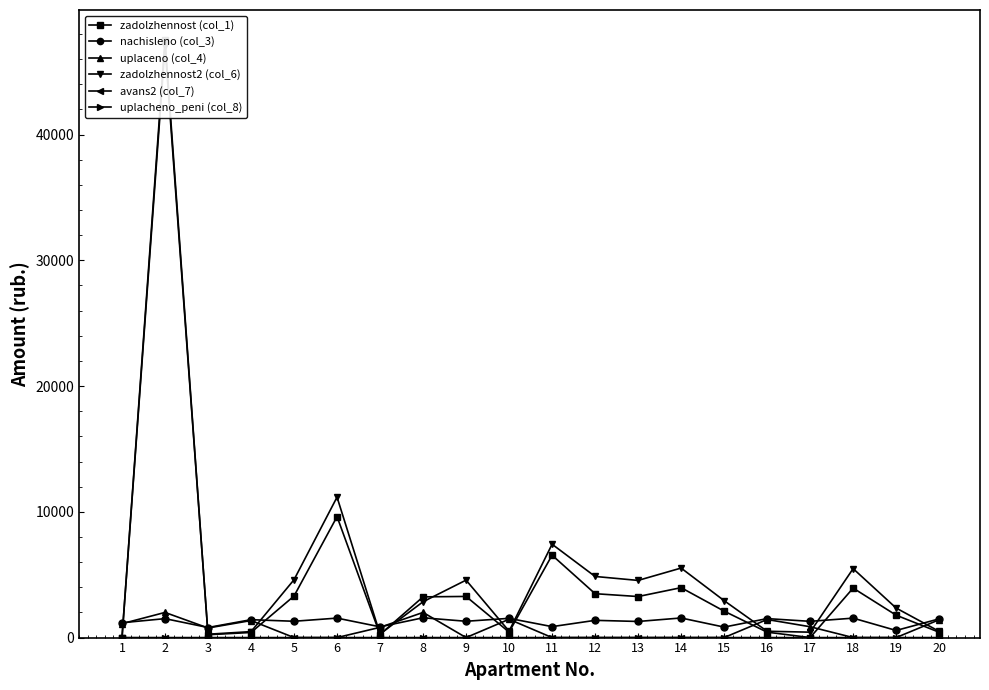

What is the difference between the highest and lowest values at 20?

1488.5